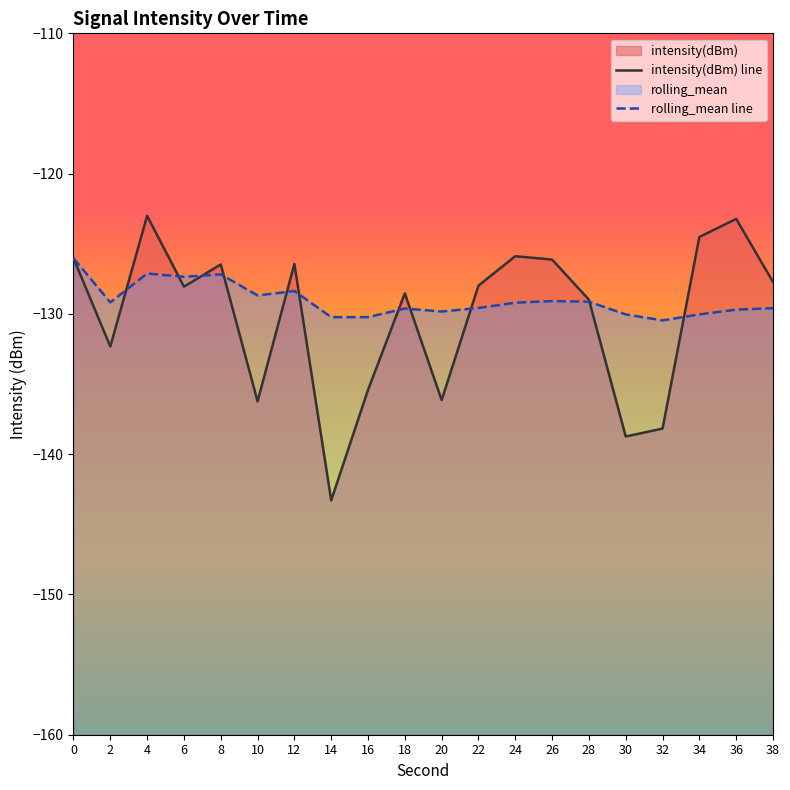

Which category has the highest value across all series?

4